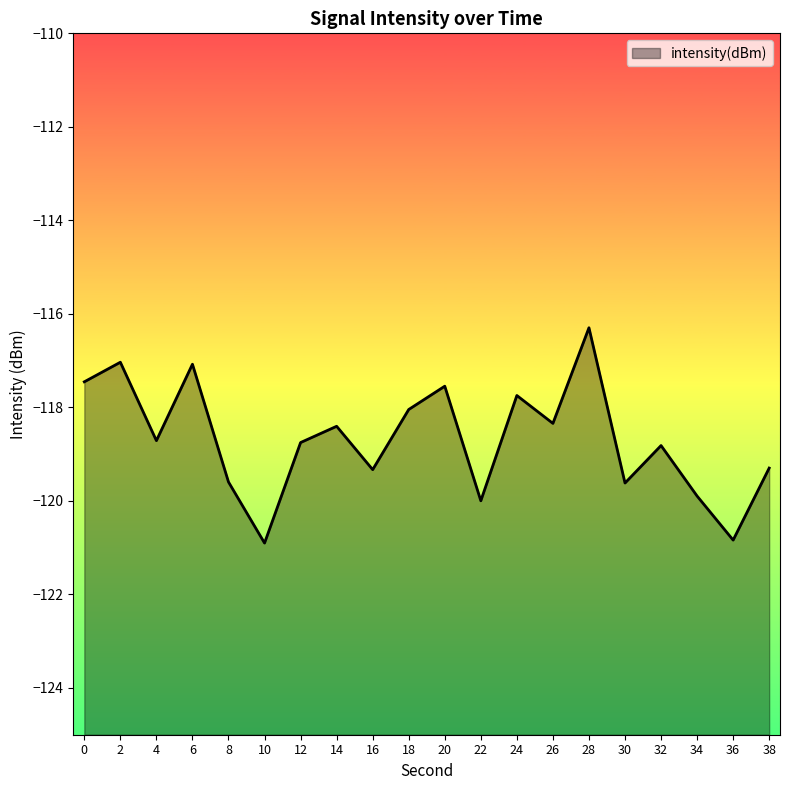

Rank the categories by value from highest to lowest.

28, 2, 6, 0, 20, 24, 18, 26, 14, 4, 12, 32, 38, 16, 8, 30, 34, 22, 36, 10